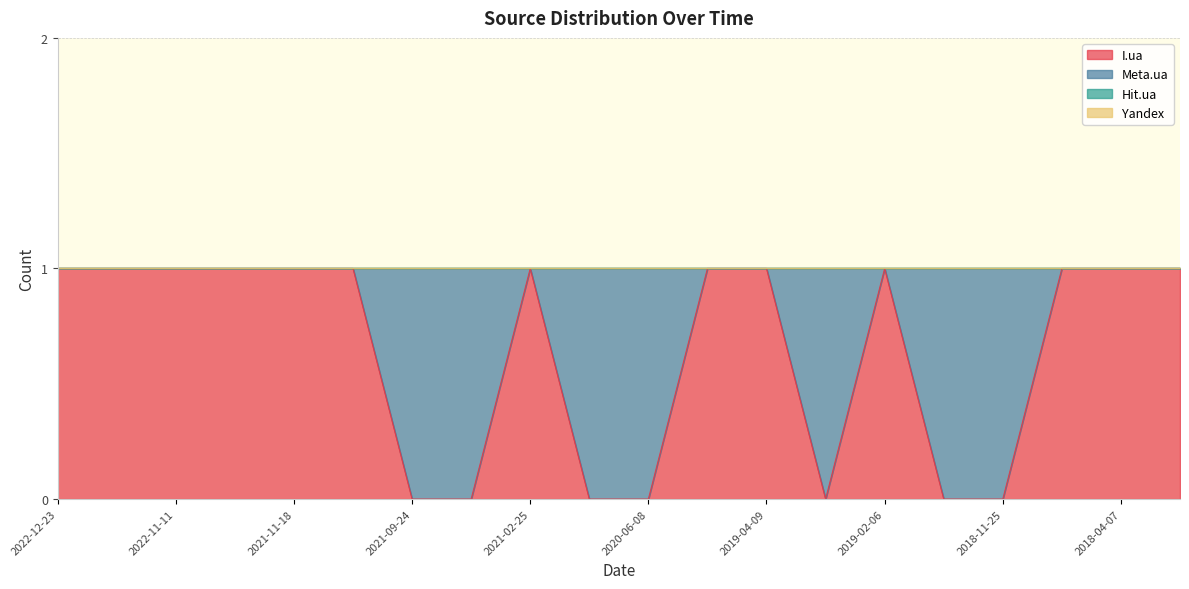

Between which two adjacent categories do Meta.ua and I.ua first intersect?

2021-11-05 and 2021-09-24